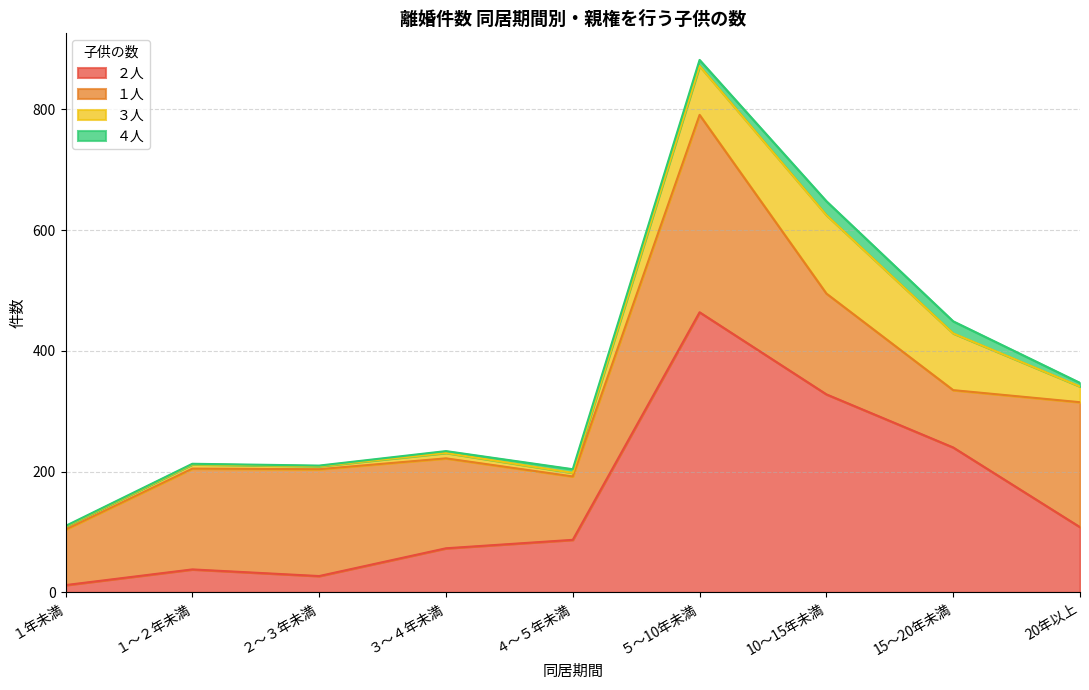

Where is the first local maximum for ２人?

１～２年未満